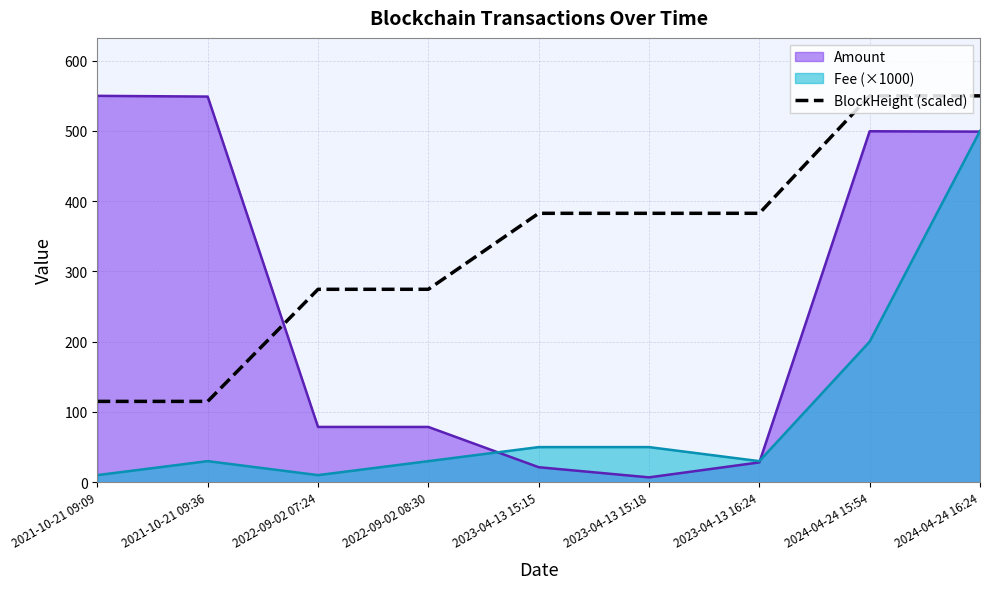

What position from the left is 2022-09-02 07:24?

3